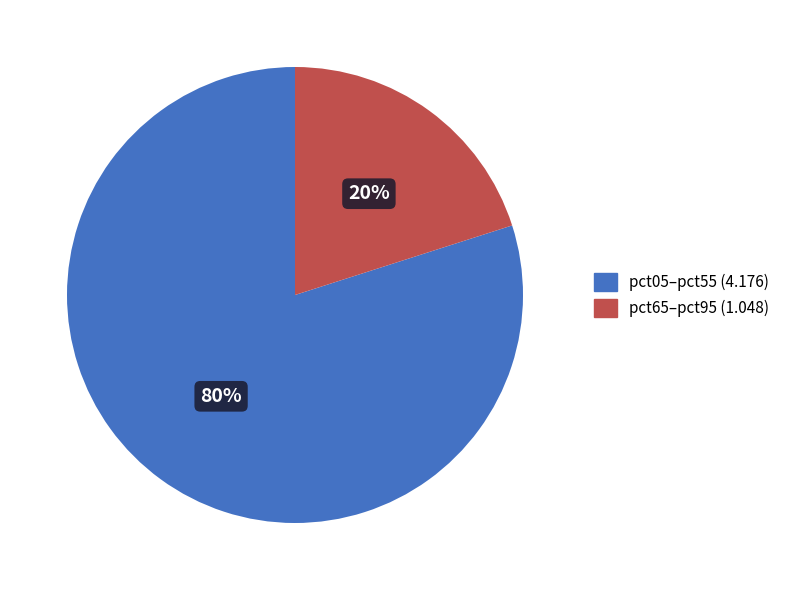

To the nearest percent, what is the difference between the largest and smallest slice percentages?

60%